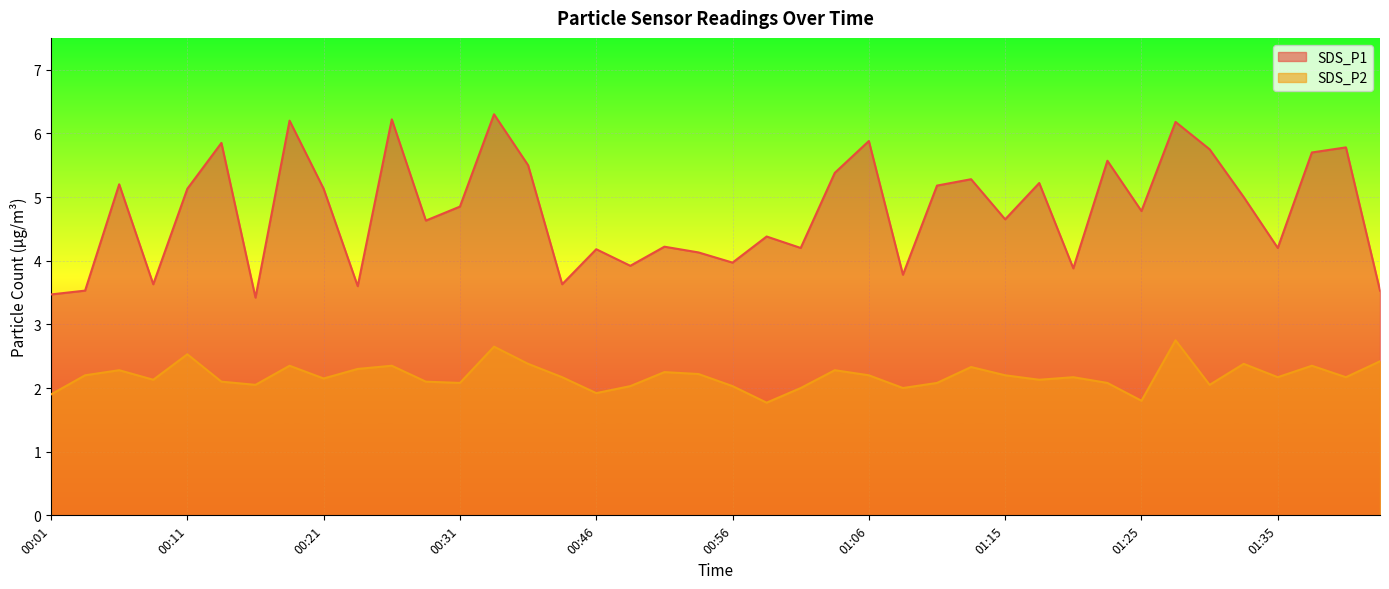

What value does the SDS_P2 series have at 00:48?

2.0